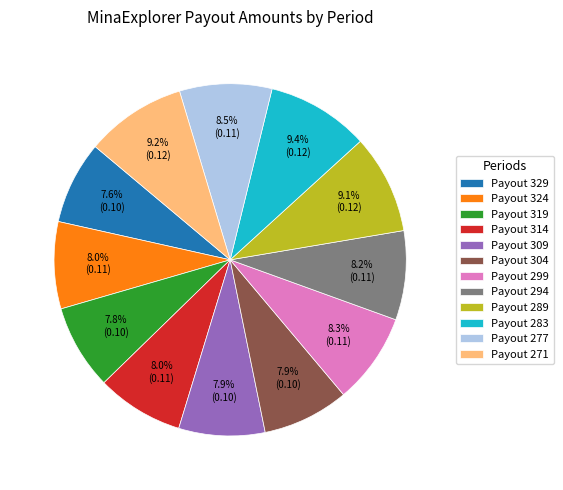

Does Payout 324 represent more than half of the total?

No